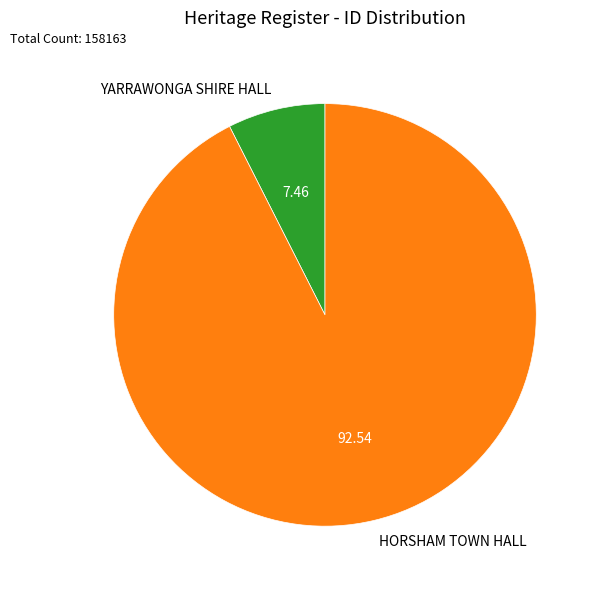

Is there any slice that represents more than half of the pie?

Yes